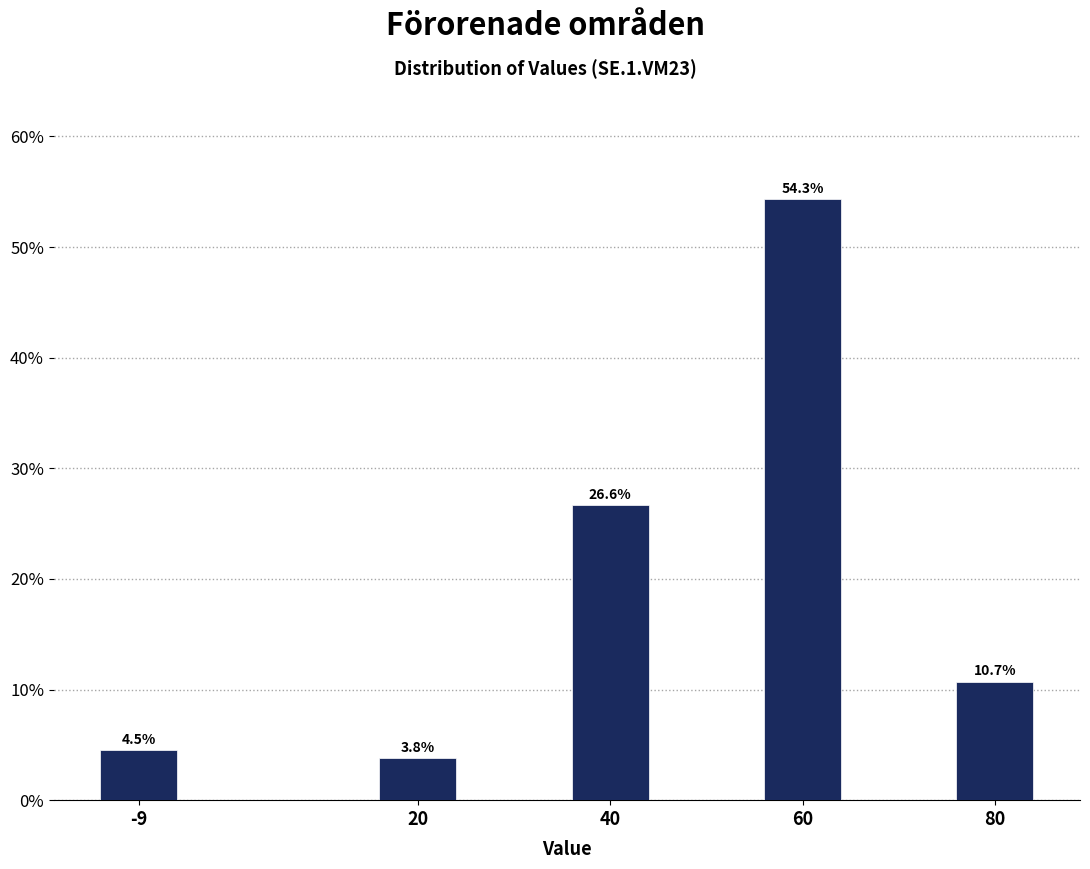

Reading left to right, transcribe all the data shown in this chart.

4.5	3.8	26.6	54.3	10.7